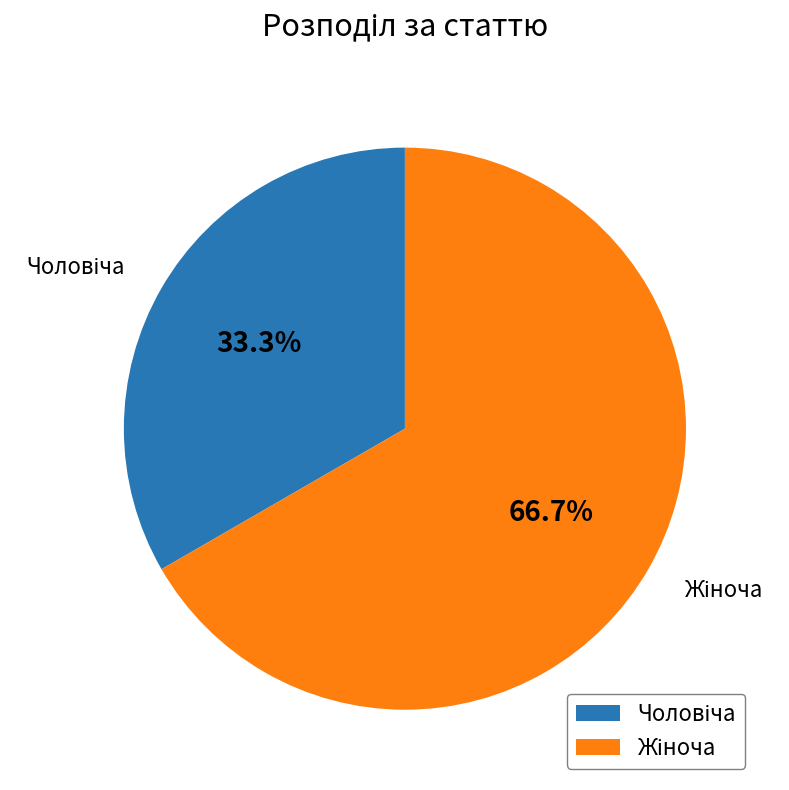

Is there any slice that represents more than half of the pie?

Yes